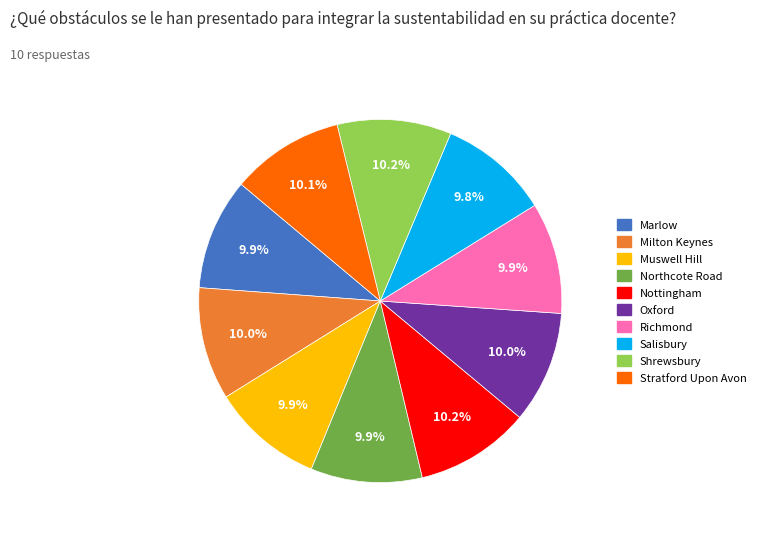

To the nearest percent, what percentage of the pie is Richmond?

10%